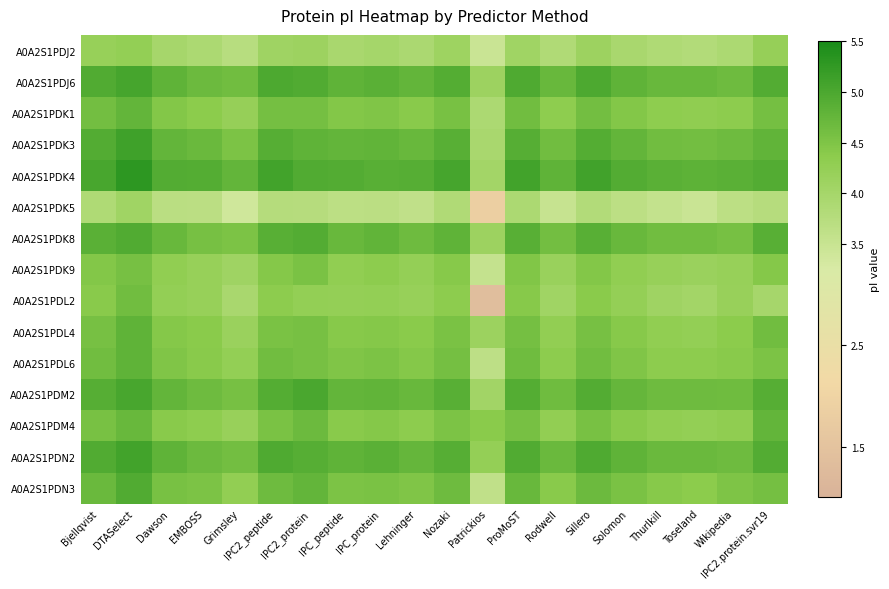

How many categories are shown in the chart?

20